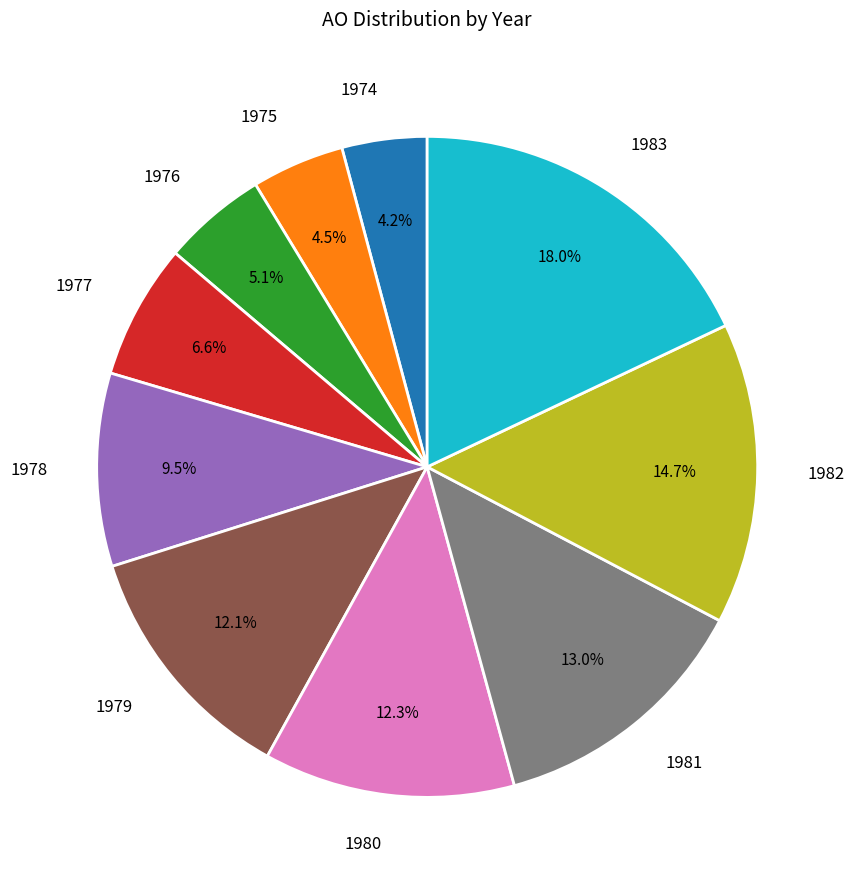

Count the number of slices in the pie.

10